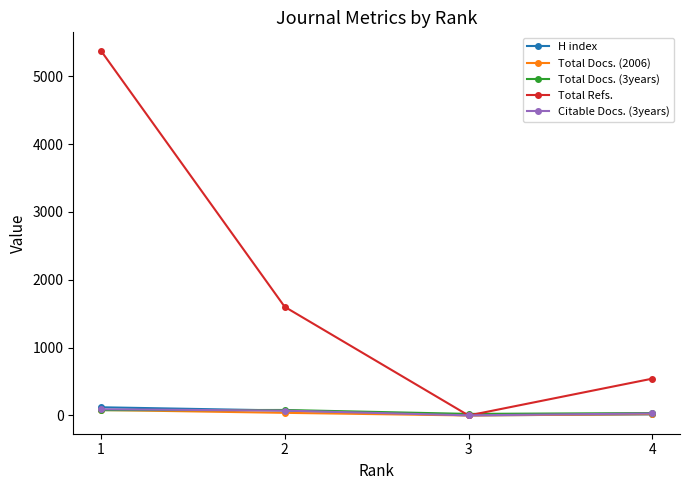

How many values in Total Refs. are above zero?

3